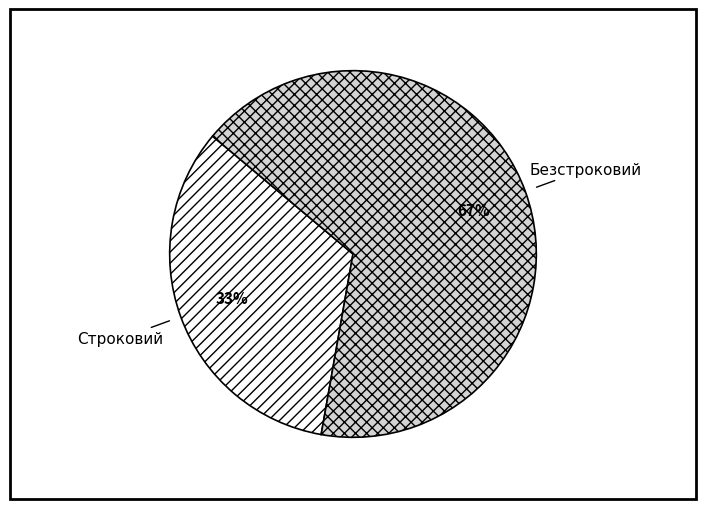

To the nearest percent, what percentage of the pie is Строковий?

33%